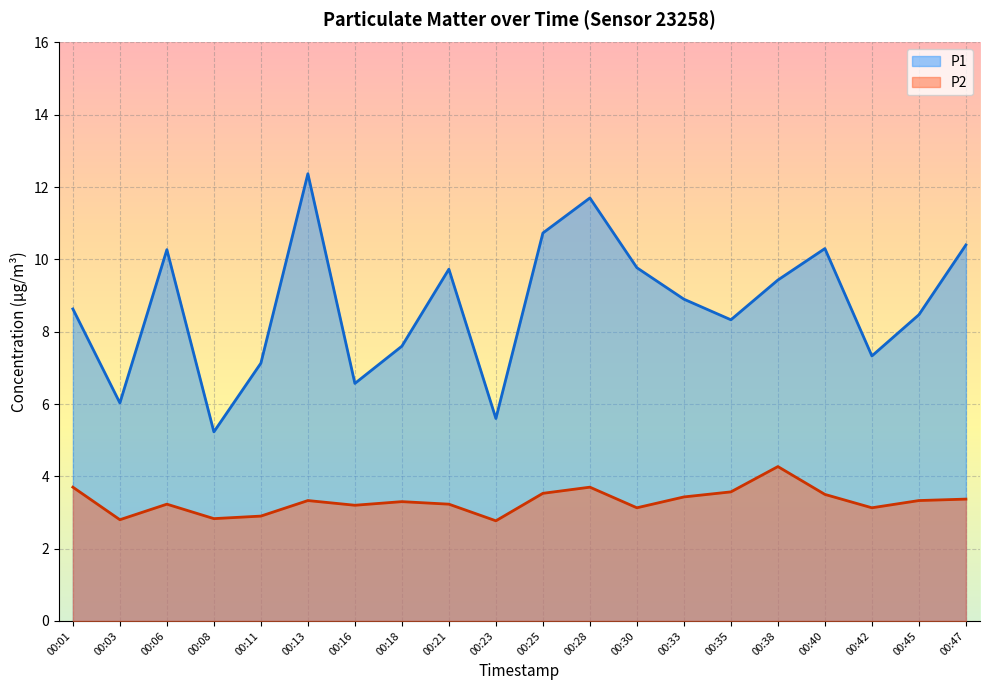

What is the sum of all P2 values?

66.2